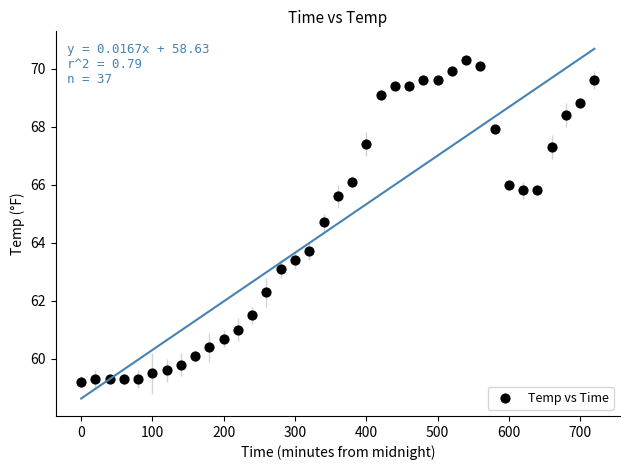

What Y value in the scatter plot is closest to 64?

63.7